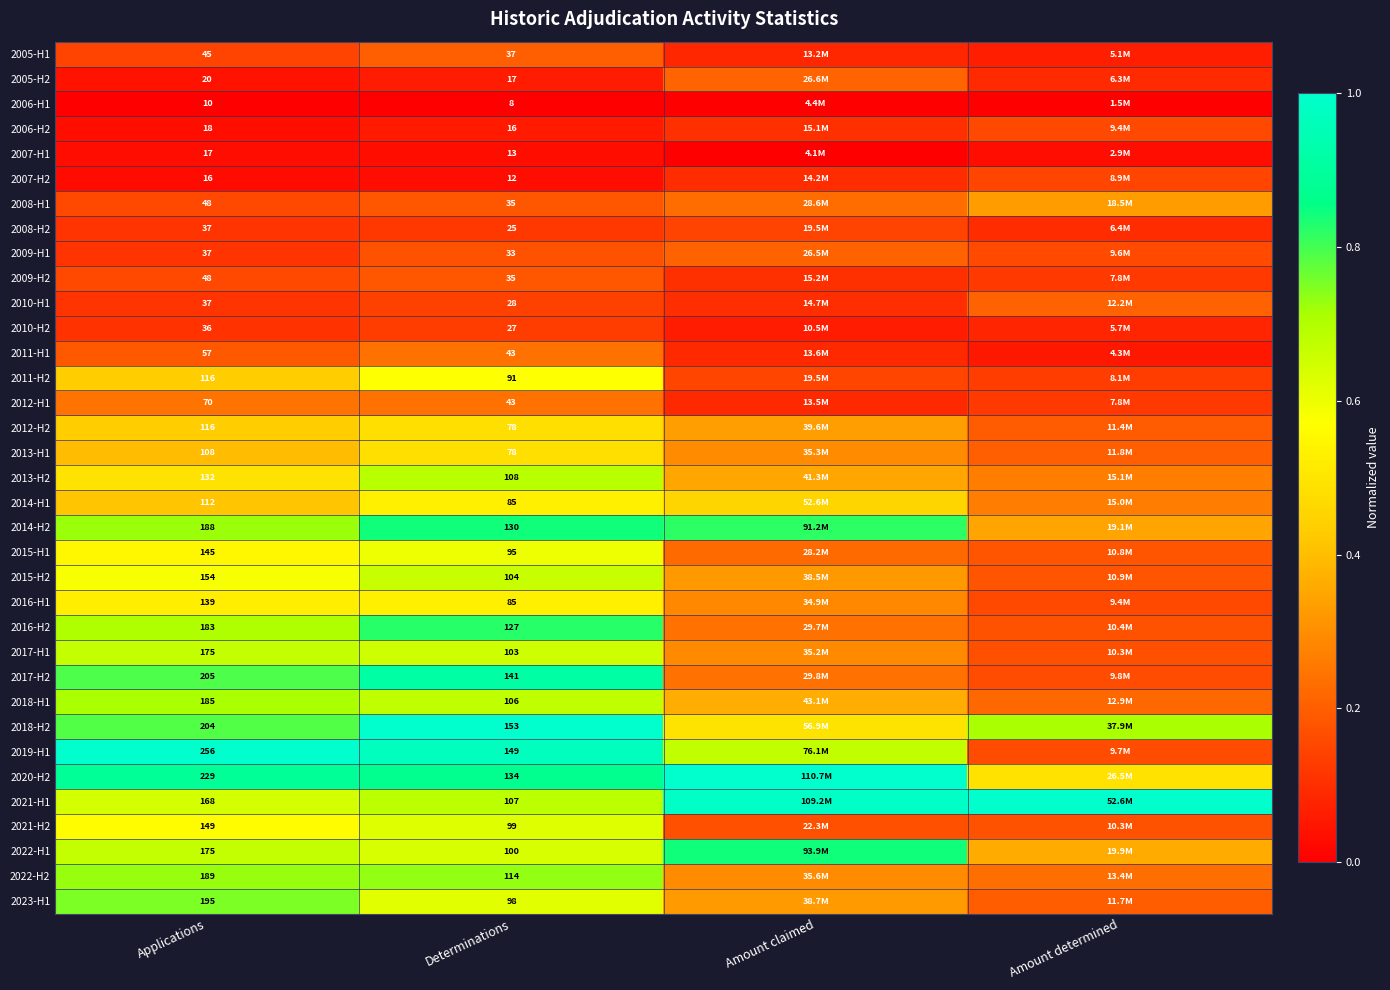

The value of 2011-H1 at Amount determined is 0.1. True or false?

False